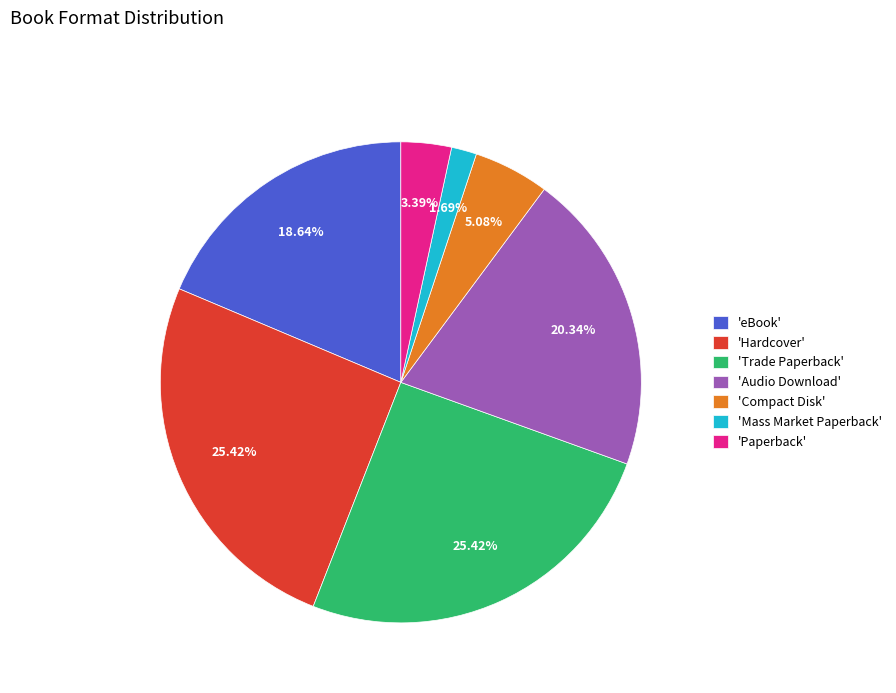

Which category has the smallest portion of the pie?

'Mass Market Paperback'